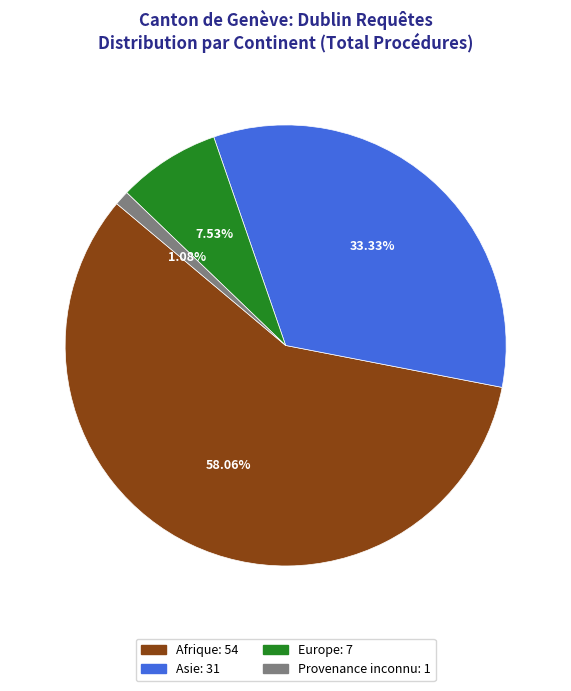

How many slices are in this pie chart?

4